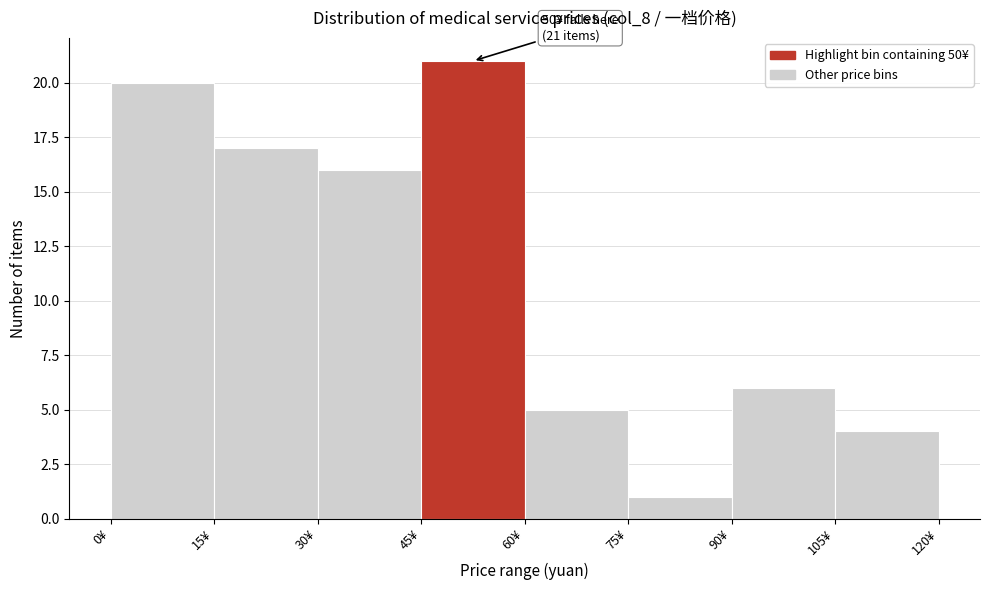

Which range on the x-axis has the tallest bar?

45 to 60